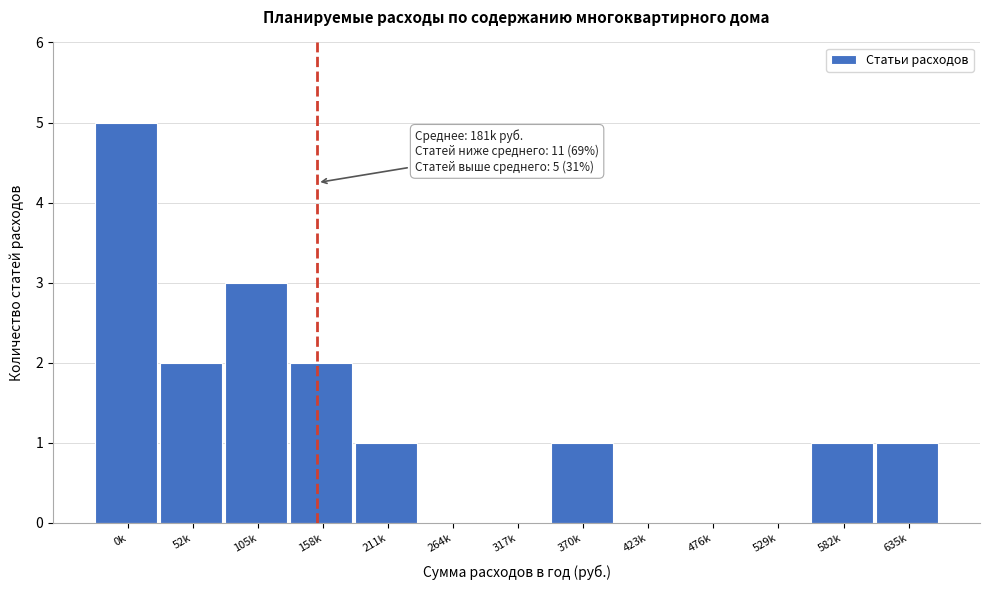

Reading left to right, list all the values displayed in this chart.

0k=5	52k=2	105k=3	158k=2	211k=1	264k=0	317k=0	370k=1	423k=0	476k=0	529k=0	582k=1	635k=1